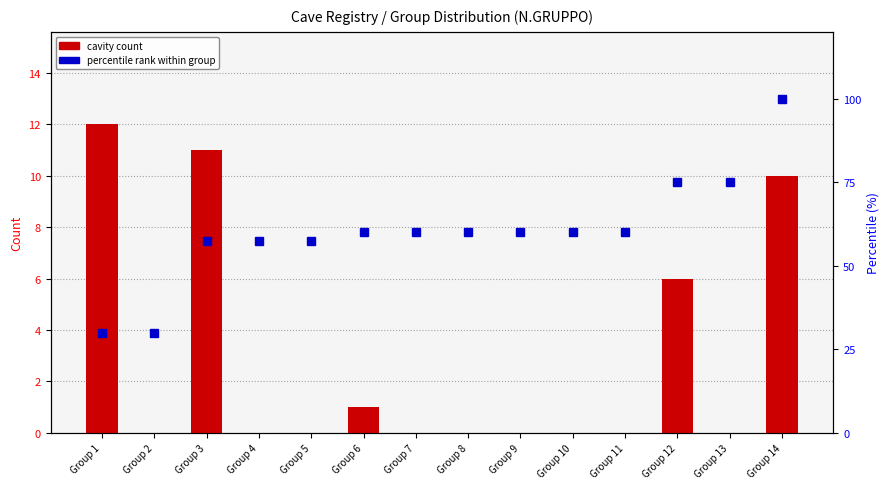

Count the number of categories in the chart.

14